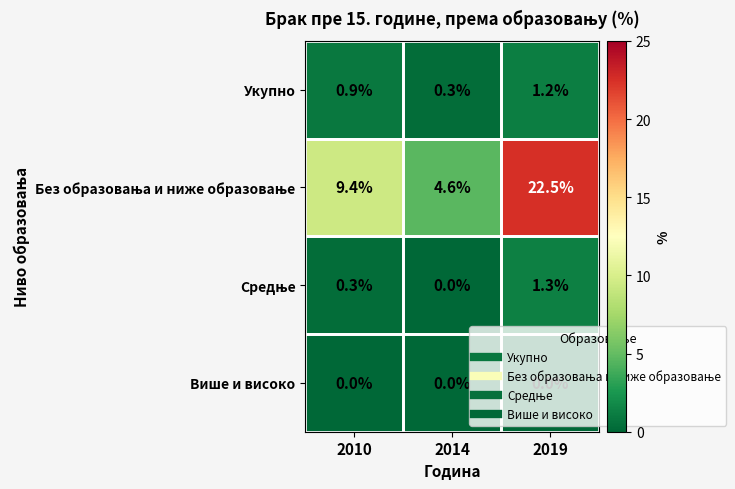

Is it true that Укупно equals 1.2 at 2019?

True